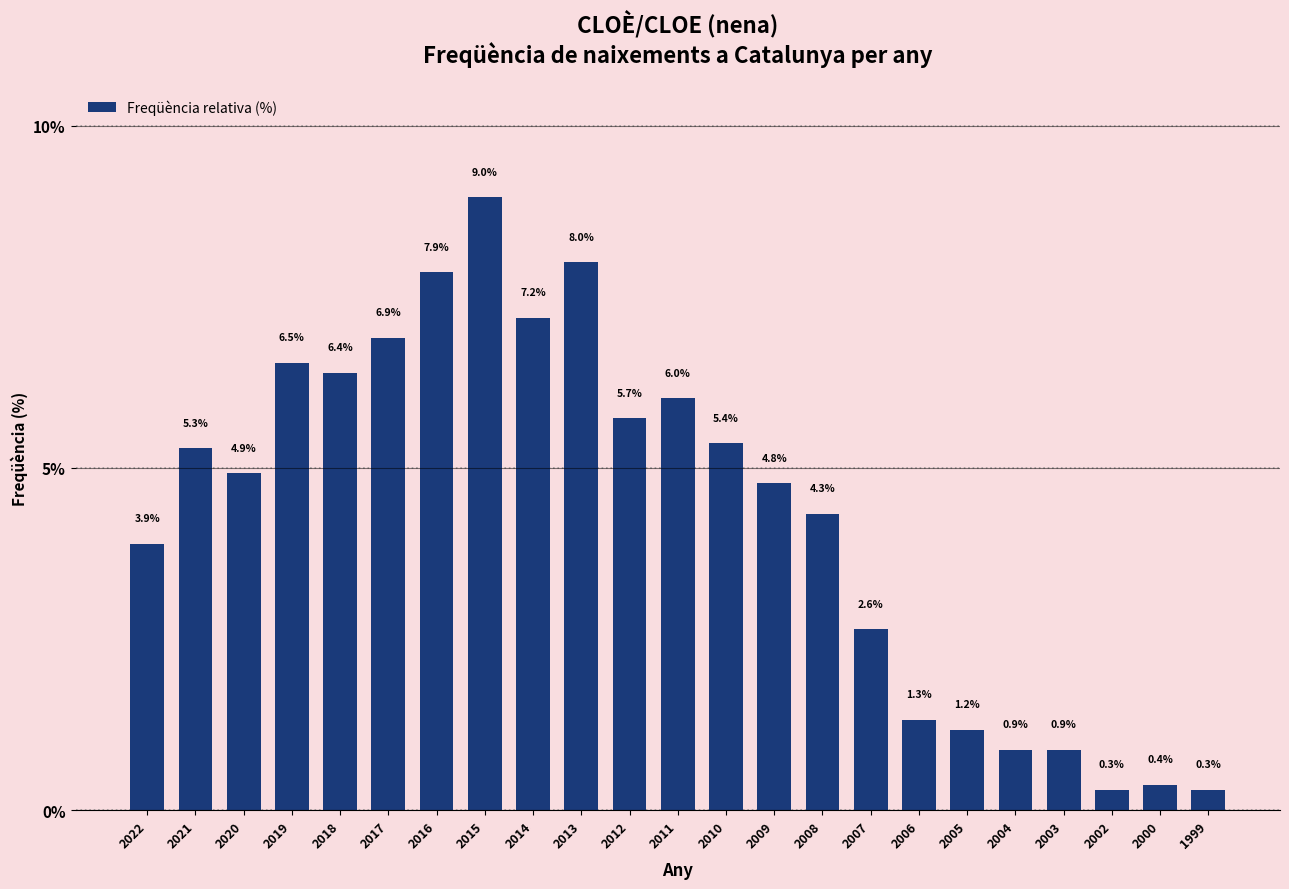

Reading left to right, extract all data points from this chart.

3.9	5.3	4.9	6.5	6.4	6.9	7.9	9.0	7.2	8.0	5.7	6.0	5.4	4.8	4.3	2.6	1.3	1.2	0.9	0.9	0.3	0.4	0.3